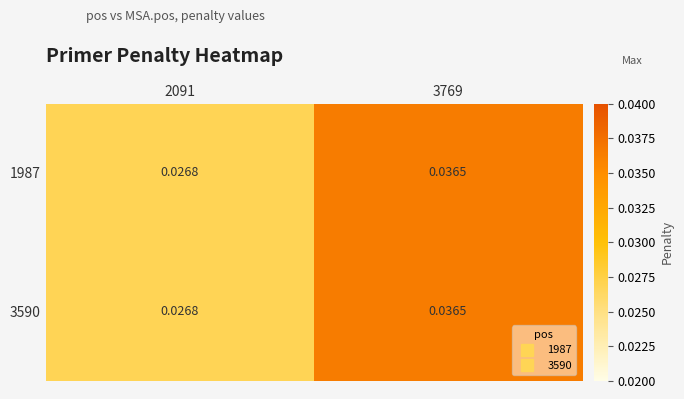

Is the value of 3590 at 2091 greater than the value of 1987 at 3769?

No